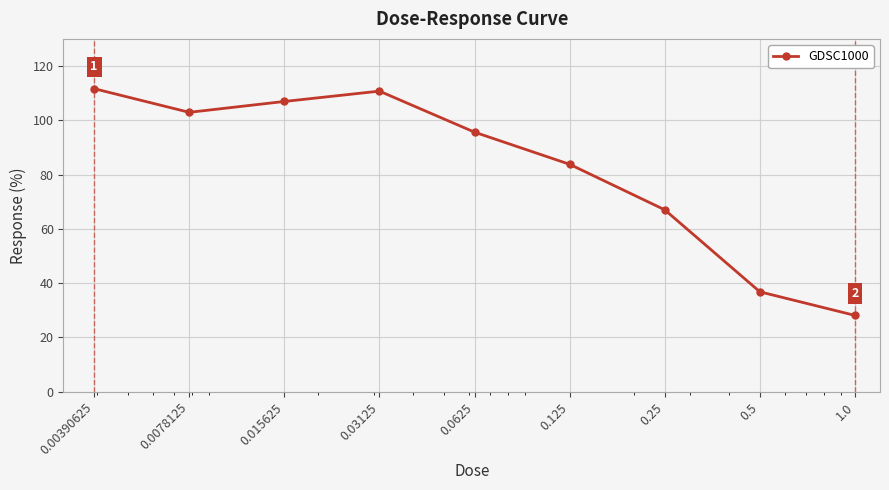

Reading left to right, extract all data points from this chart.

111.7	102.9	106.9	110.7	95.6	83.8	67.0	36.8	28.1